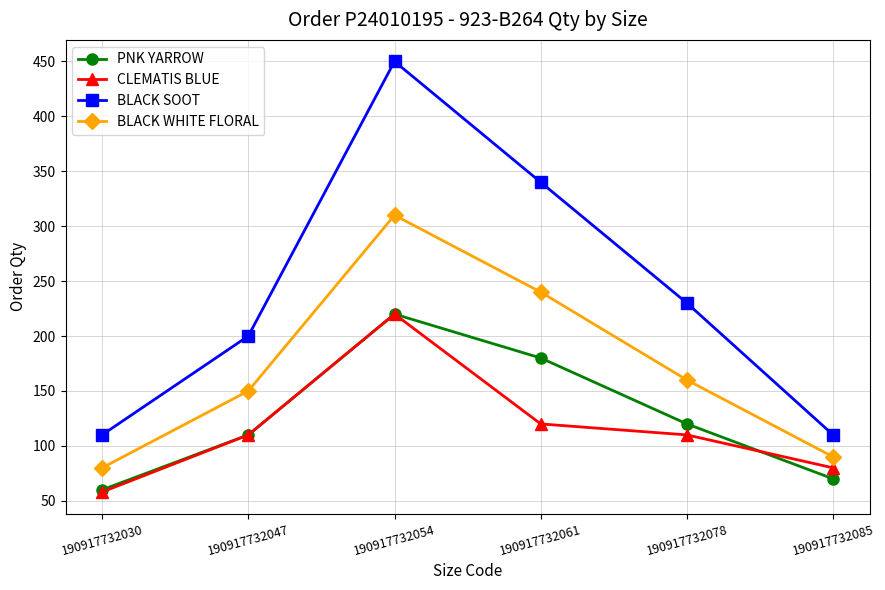

How many data points in BLACK WHITE FLORAL are less than 160?

3